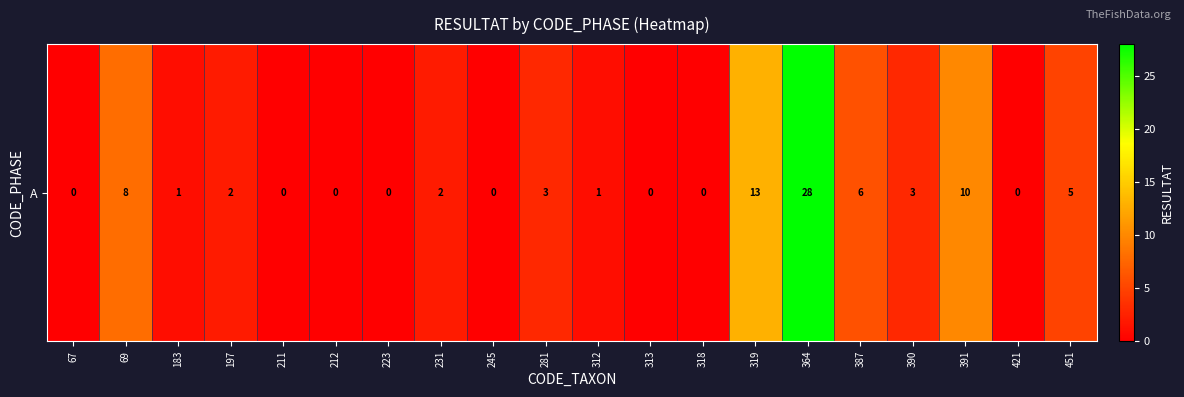

True or false: the data shows 0 at 211.

True